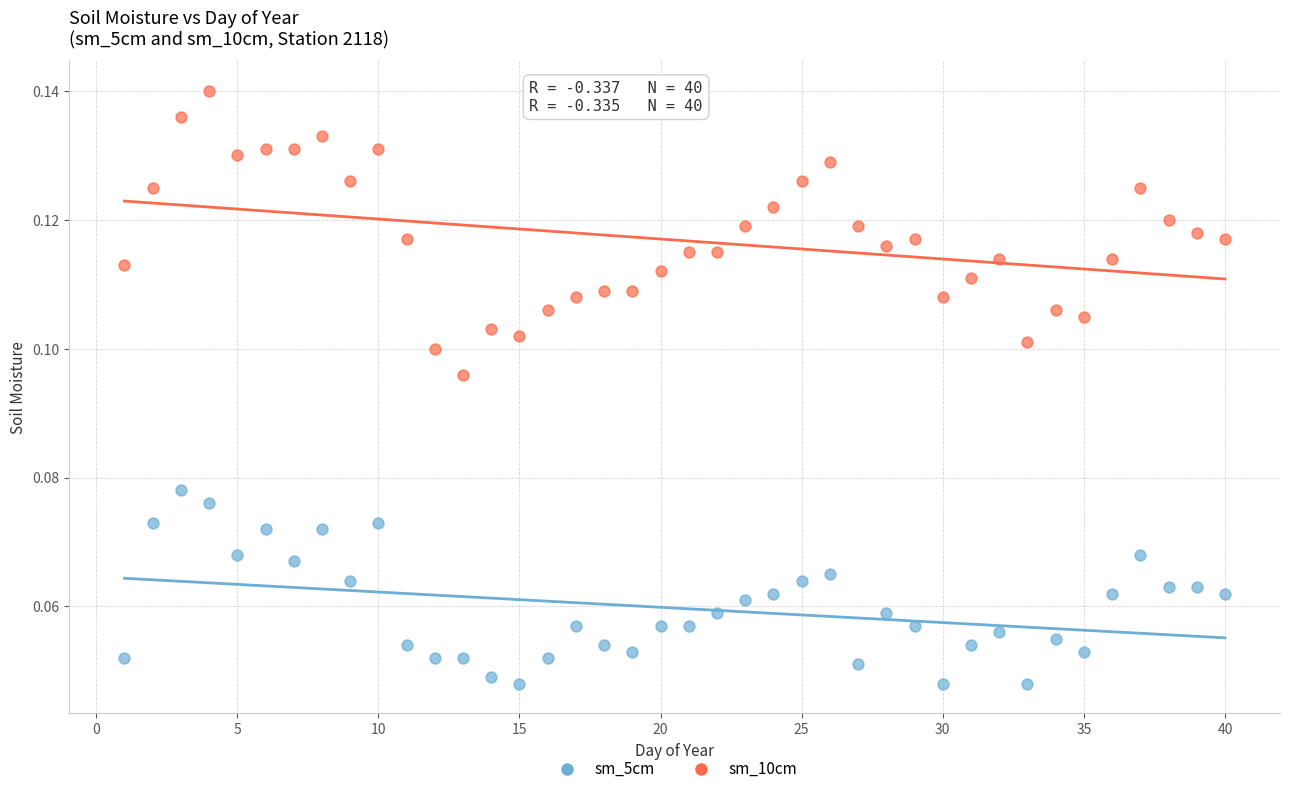

What is the X range (max minus min) for the scatter plot?

39.0